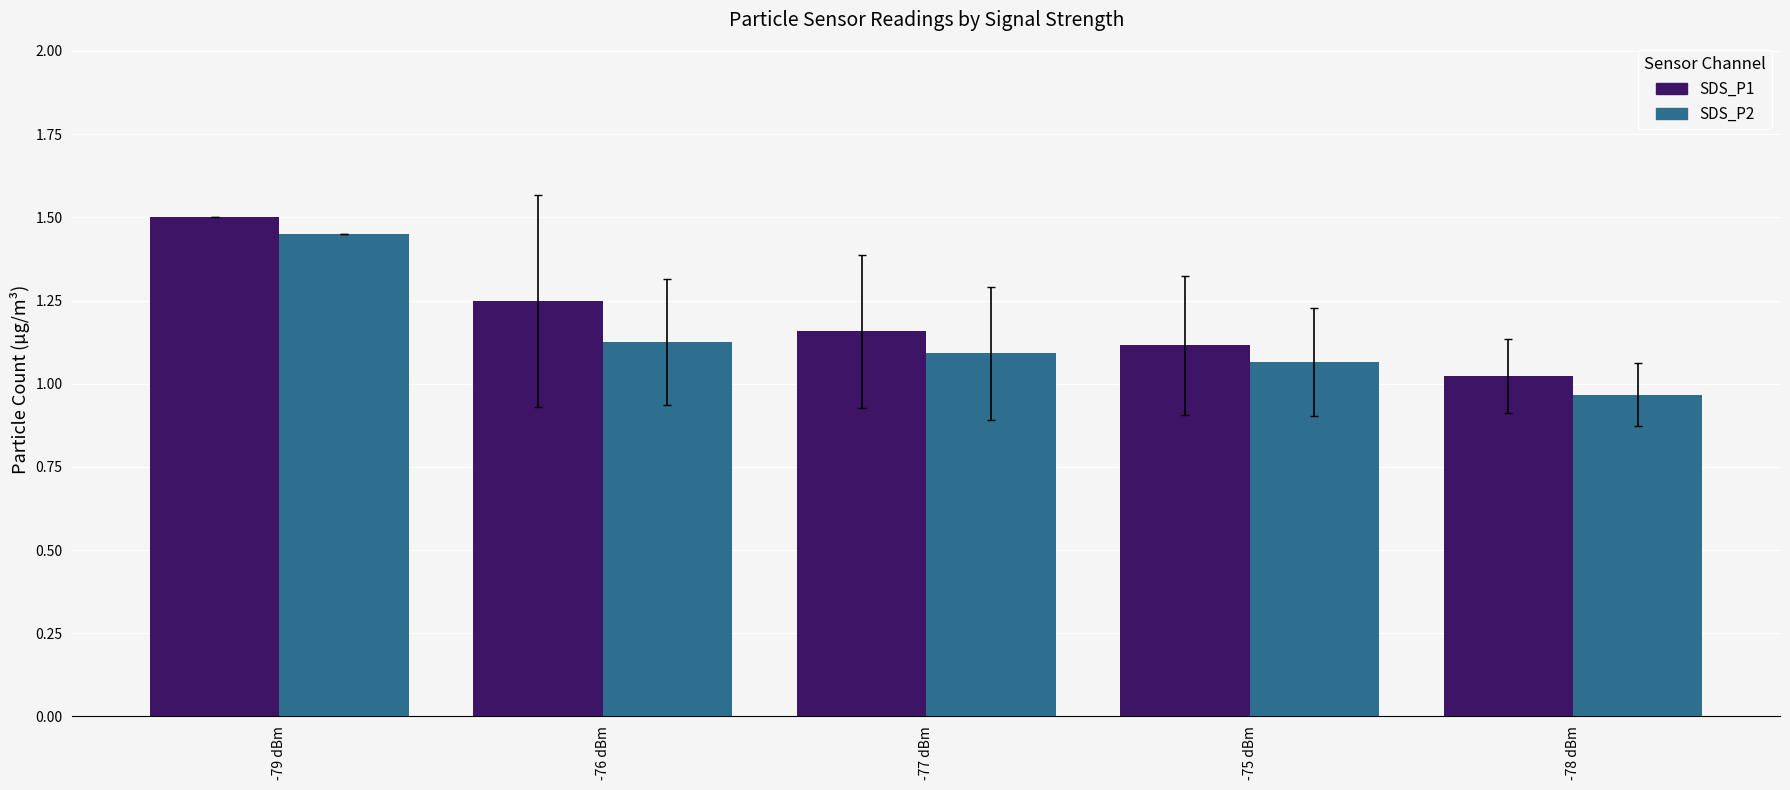

True or false: SDS_P1 has a value of 0.7 at -79 dBm.

False